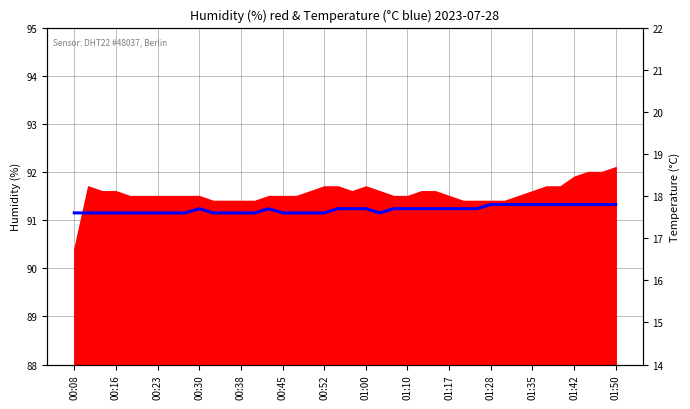

What is the greatest value displayed?

17.8